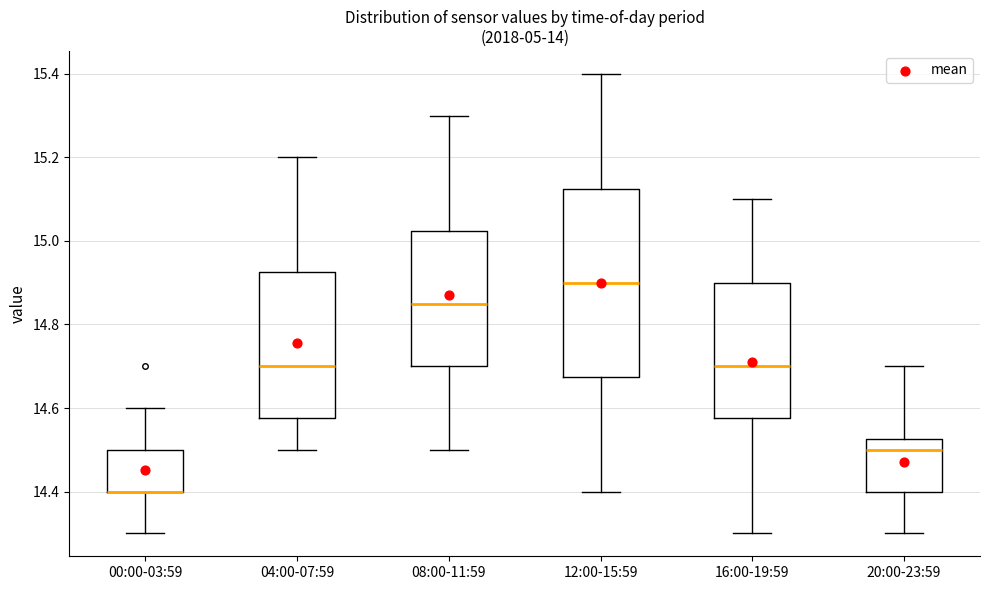

Reading left to right, read every box against the y-axis: the position of its median line, the range the box covers, and the ends of its whiskers. The values are not printed on the chart, so give them approximately, as read against the axis.

00:00-03:59: median 14.40 (drawn on the box's lower edge), box 14.40 to 14.50, whiskers 14.30 to 14.60
04:00-07:59: median 14.70, box 14.58 to 14.92, whiskers 14.50 to 15.20
08:00-11:59: median 14.86, box 14.70 to 15.02, whiskers 14.50 to 15.30
12:00-15:59: median 14.90, box 14.68 to 15.12, whiskers 14.40 to 15.40
16:00-19:59: median 14.70, box 14.58 to 14.90, whiskers 14.30 to 15.10
20:00-23:59: median 14.50, box 14.40 to 14.52, whiskers 14.30 to 14.70